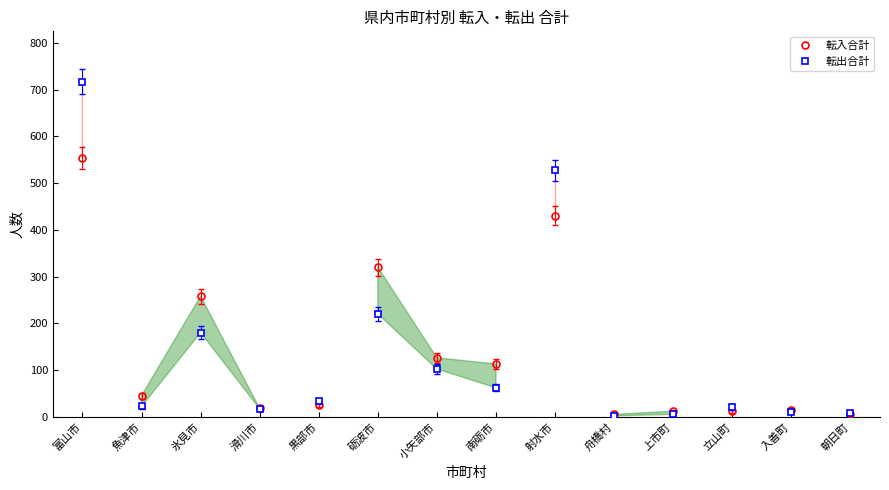

What is the spread (max minus min) of values at 朝日町?

1